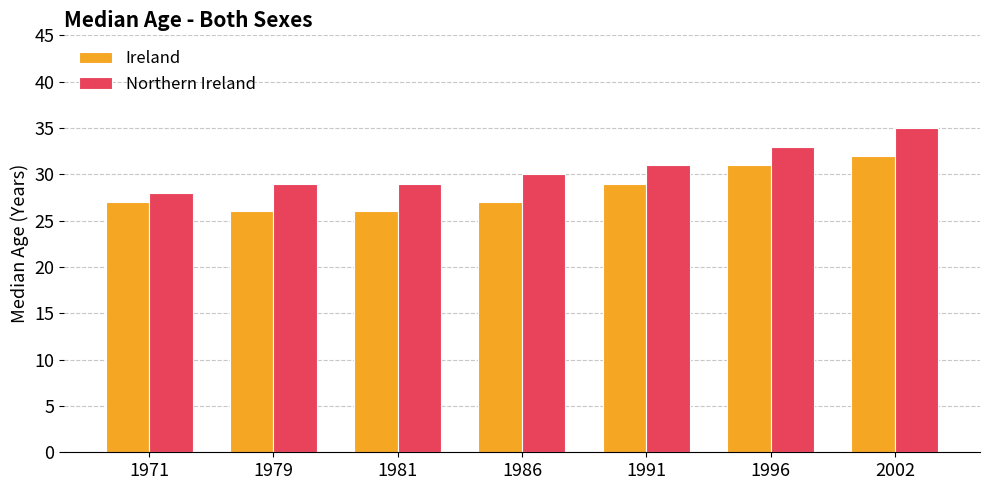

List the series in order of their peak value, highest first.

Northern Ireland, Ireland